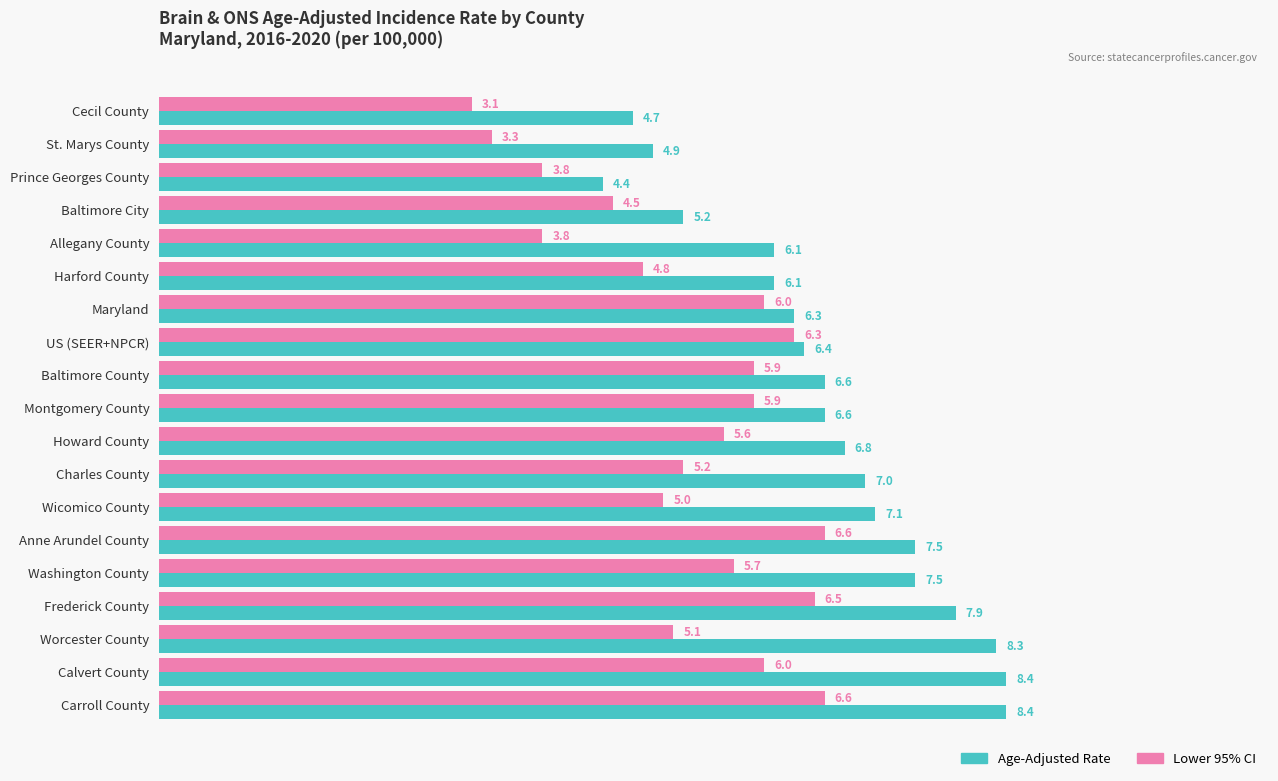

What is the difference between the maximum and minimum values in the Age-Adjusted Rate series?

4.0